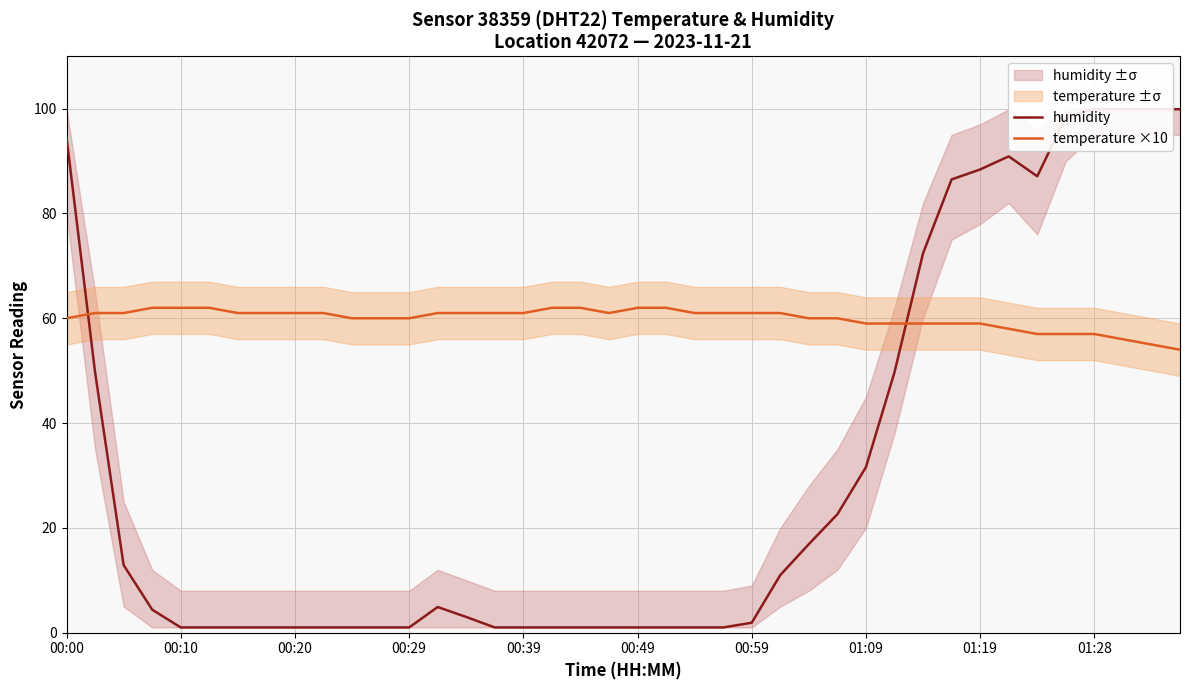

The value of temperature ×10 at 01:09 is 14.5. True or false?

False